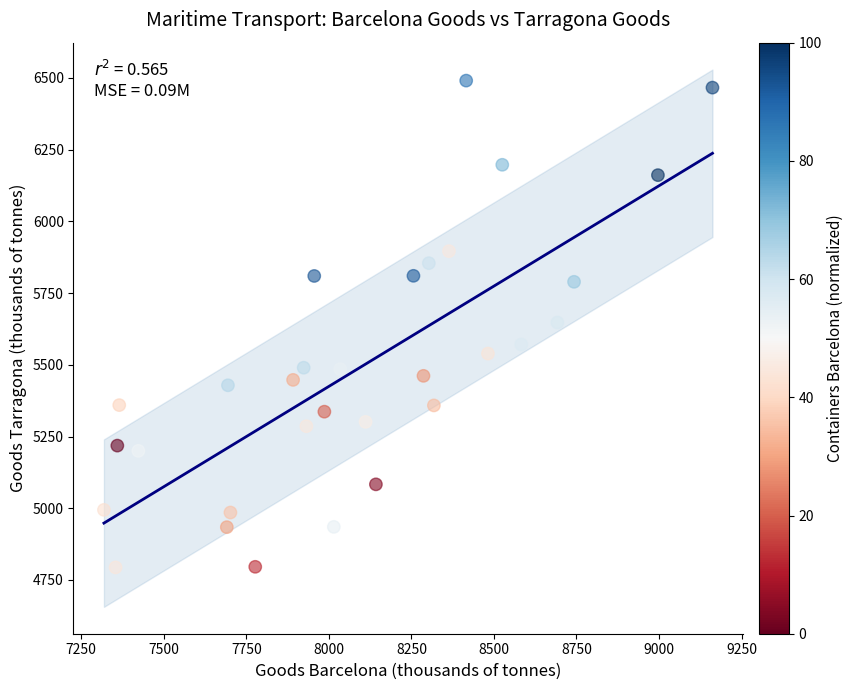

What is the range of X values (max minus min)?

1843.4